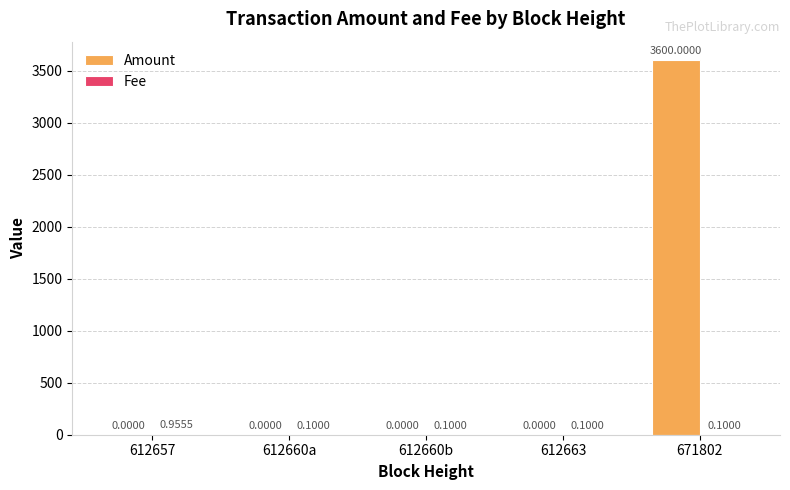

What is the sum of the Amount values at 612663 and 671802?

3600.0